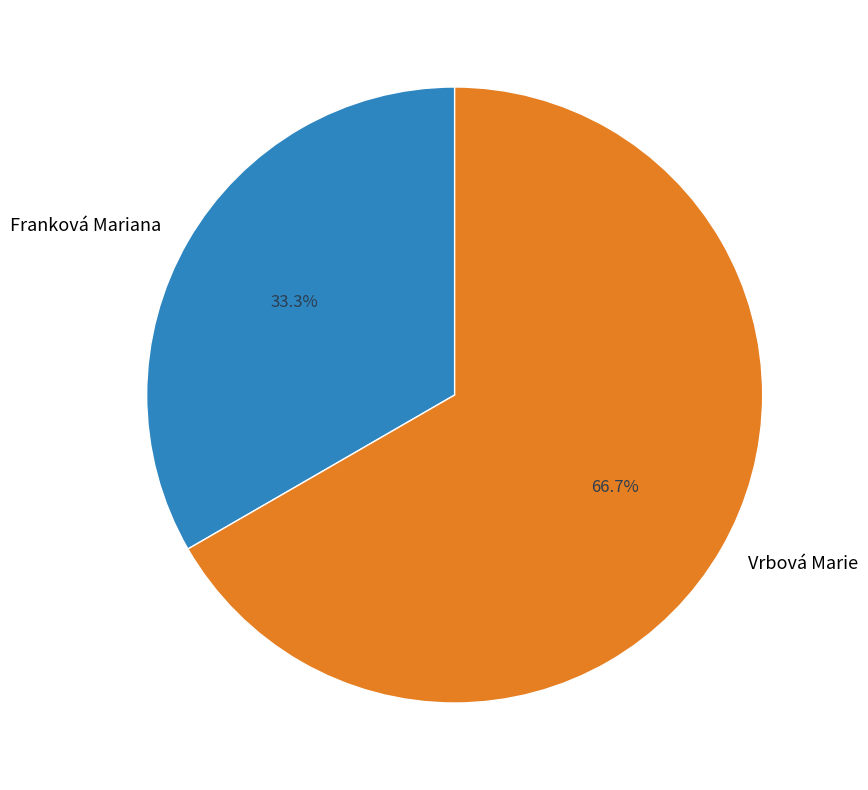

To the nearest percent, what percentage of the pie is Franková Mariana?

33%